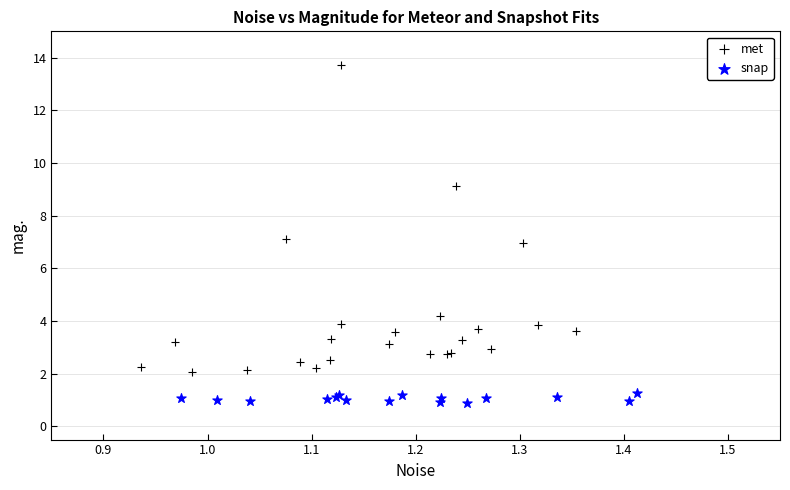

Which series contains the highest Y value?

met